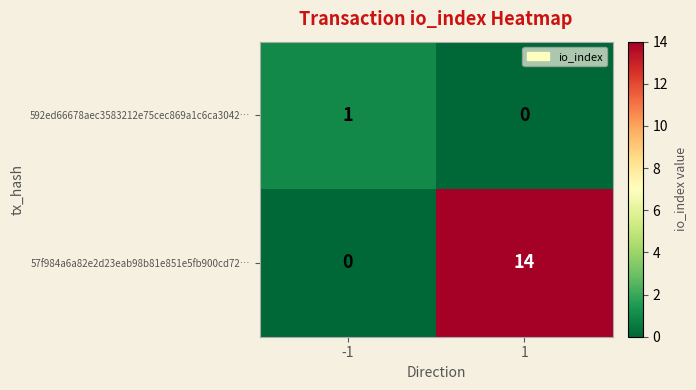

What is the greatest value displayed?

14